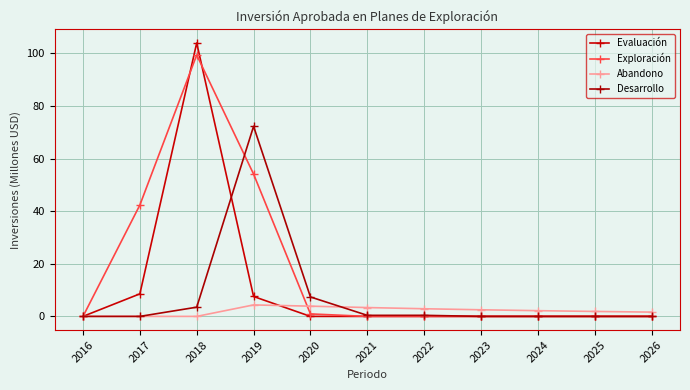

At how many categories does at least one series exceed 15?

3